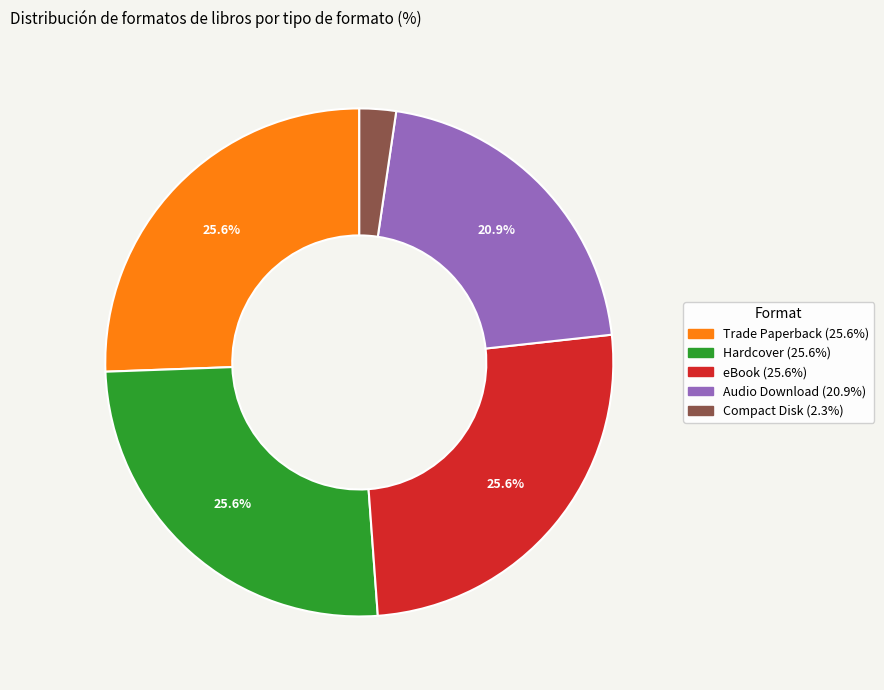

Approximately how many times larger is the value at Trade Paperback compared to Hardcover?

1.0